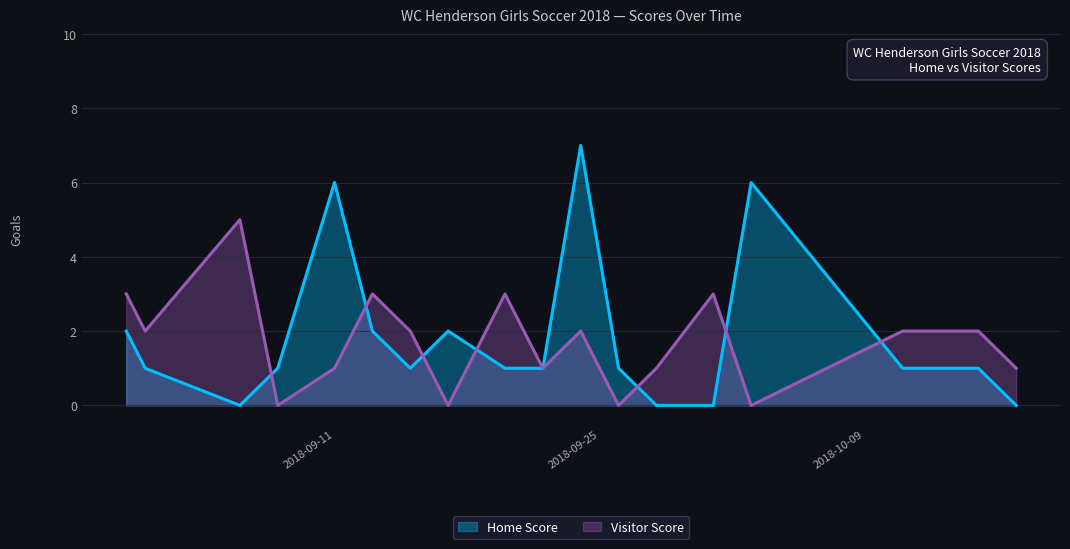

Reading right to left, what are all the values shown in this chart?

Home Score: 0	1	1	6	0	0	1	7	1	1	2	1	2	6	1	0	1	2
Visitor Score: 1	2	2	0	3	1	0	2	1	3	0	2	3	1	0	5	2	3